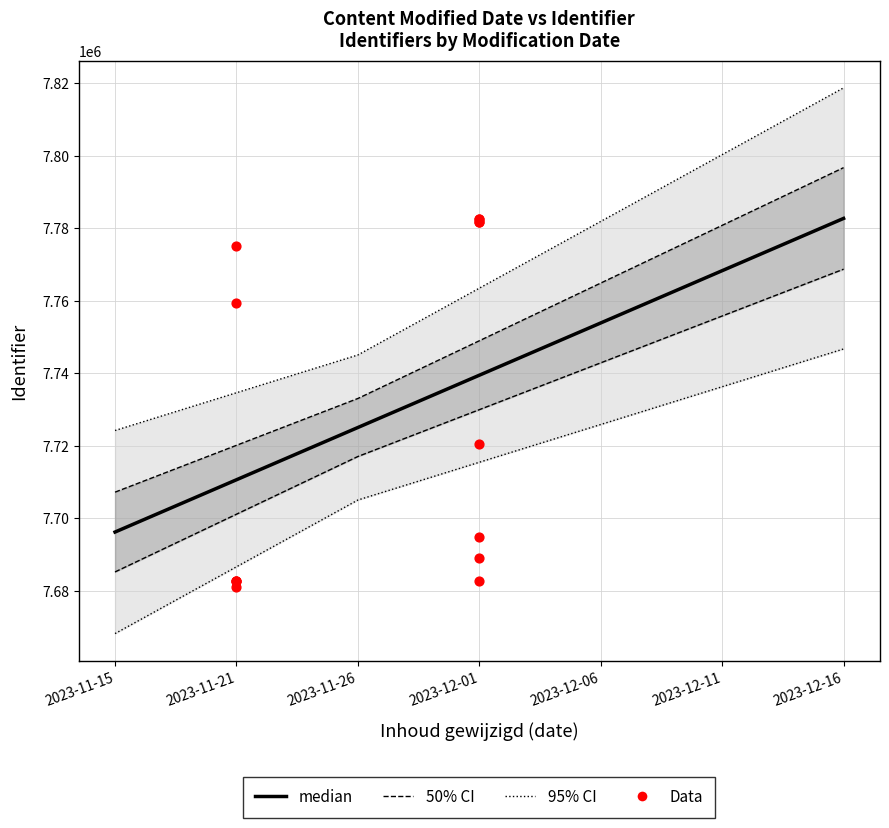

Approximately how many times larger is the value at 2023-12-01 compared to 2023-12-01?

1.0